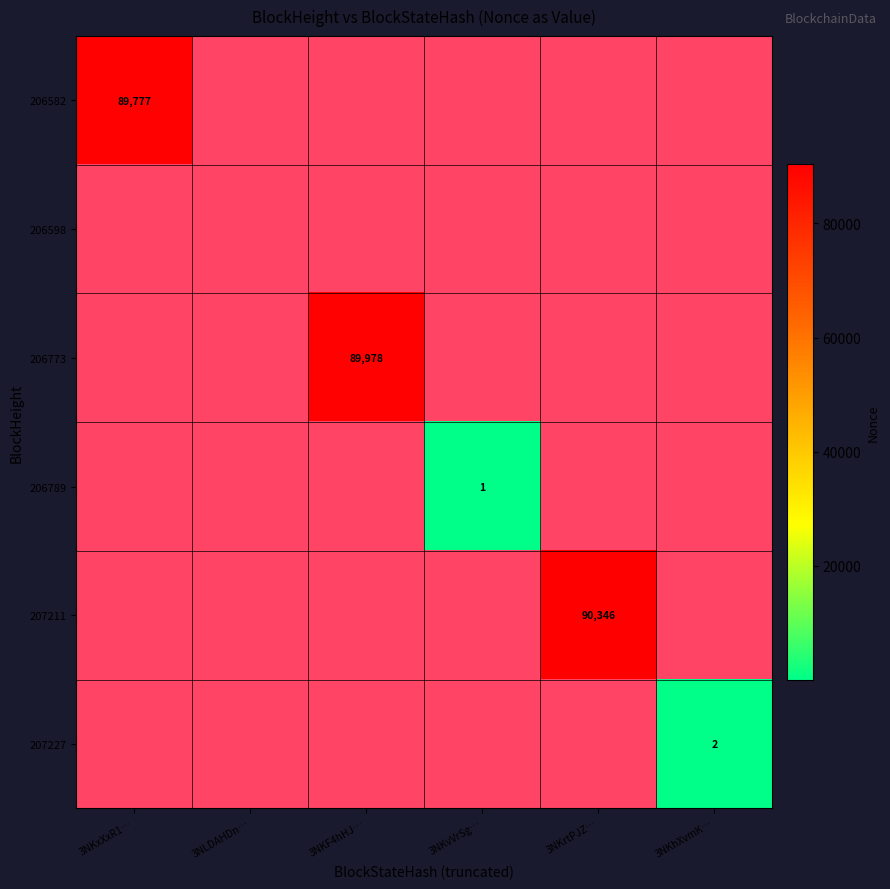

At how many categories does at least one series exceed 28618?

3